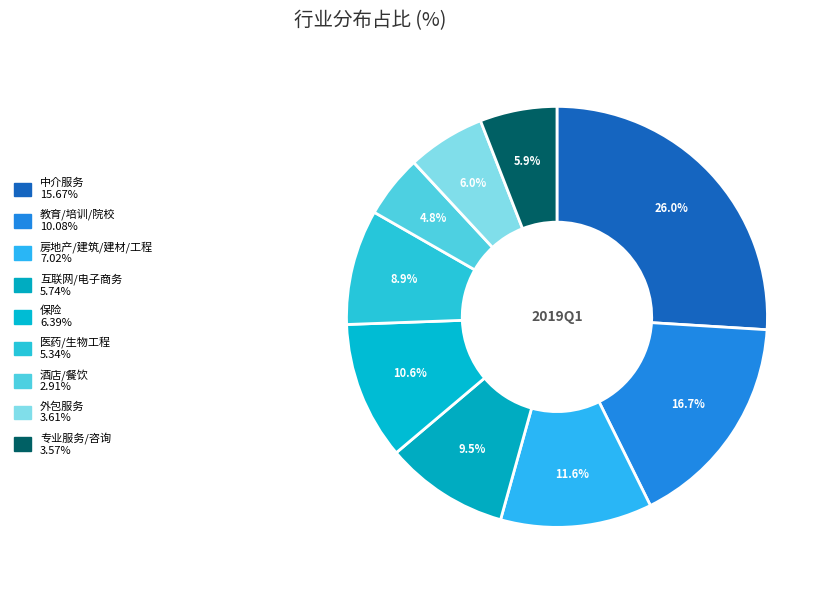

Does 7 represent more than half of the total?

No